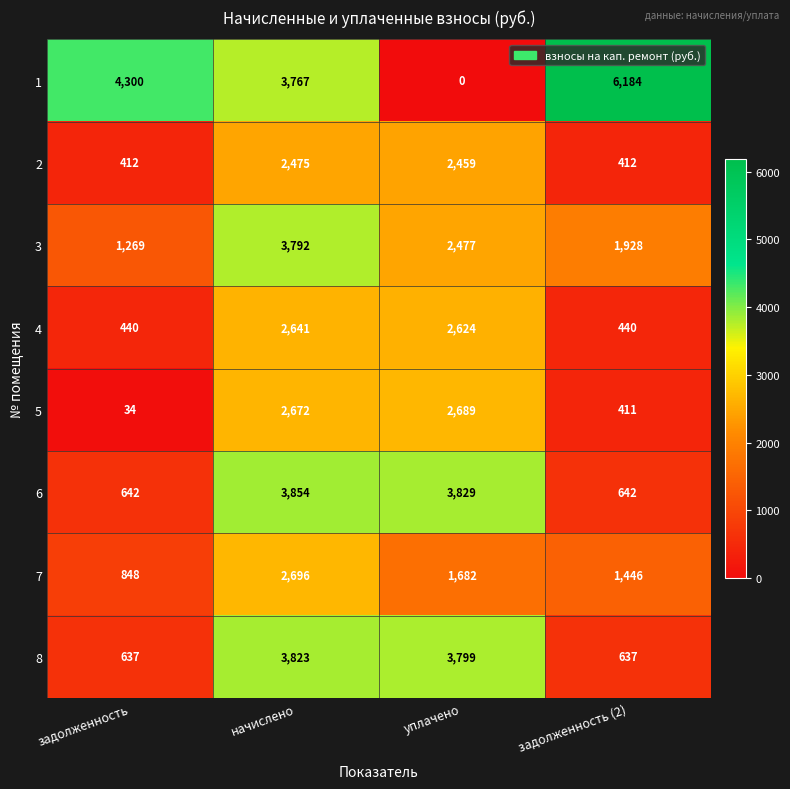

The 3 series shows 775 at задолженность (2). True or false?

False